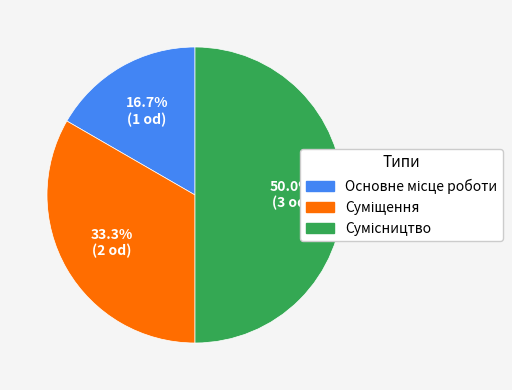

To the nearest percent, what is the average slice percentage?

33%